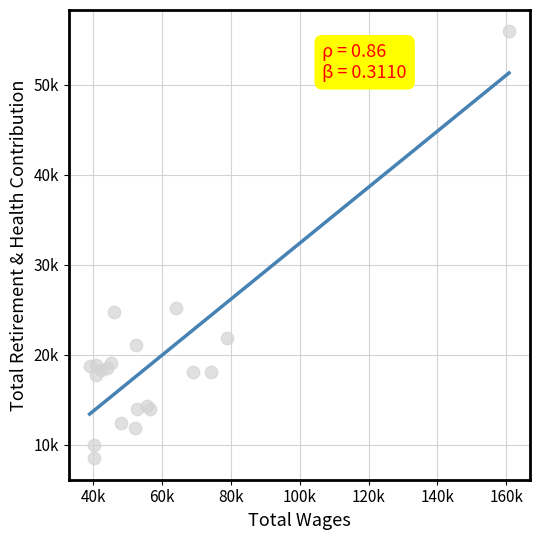

What is the change in value from 8 to 14?

-2766